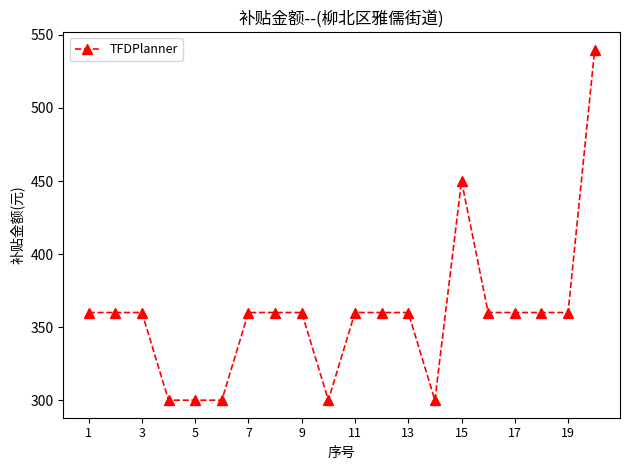

Reading left to right, what are all the values shown in this chart?

360	360	360	300	300	300	360	360	360	300	360	360	360	300	450	360	360	360	360	540